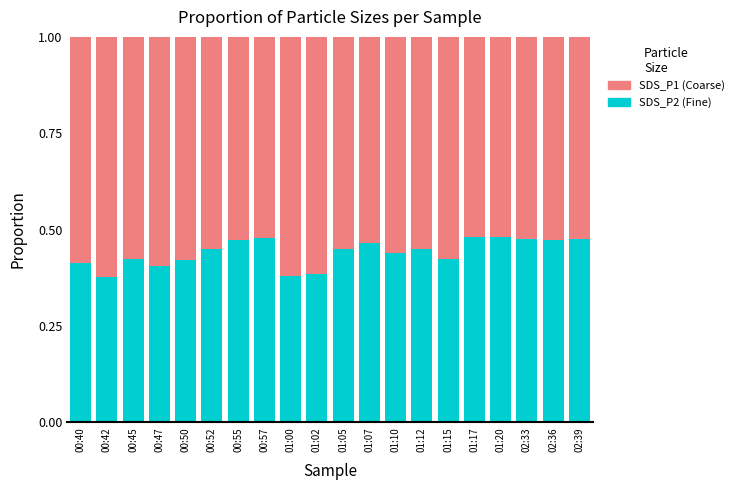

What is the sum of the SDS_P2 (Fine) values at 02:39 and 01:17?

1.0